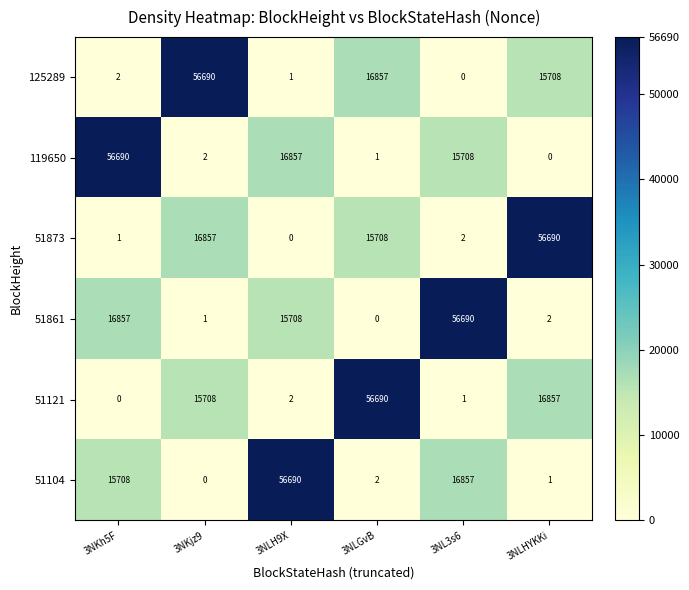

The 51873 series shows 1 at 3NL3s6. True or false?

False